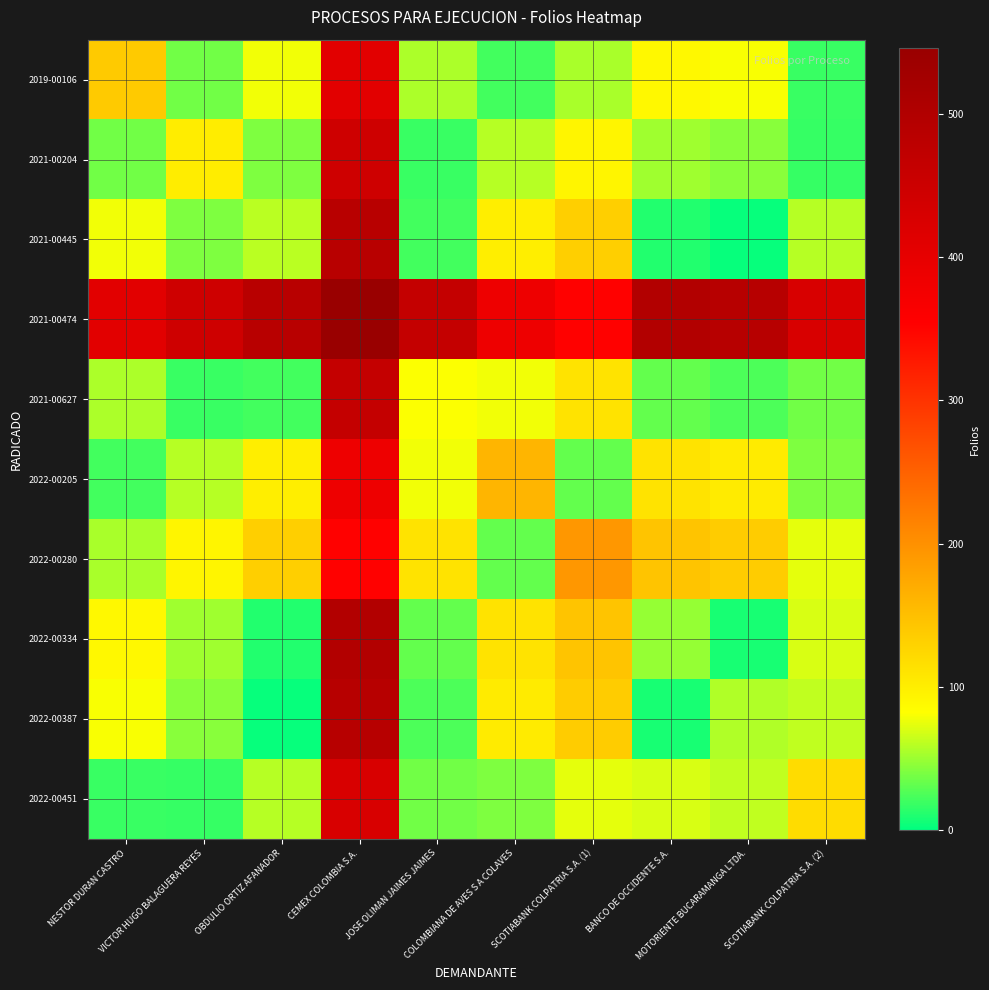

Which category has the lowest value across all series?

MOTORIENTE BUCARAMANGA LTDA.